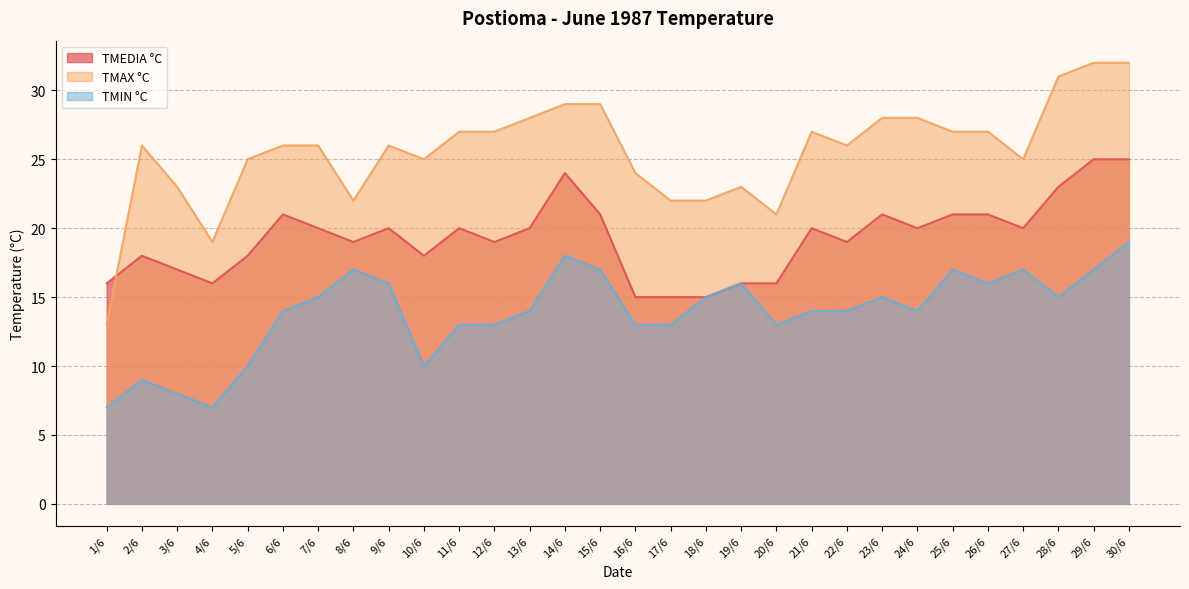

How many data points in TMEDIA °C are above 20?

9